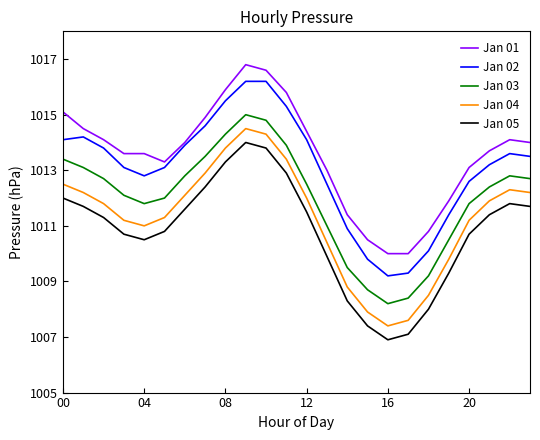

What is the smallest value displayed?

1006.9